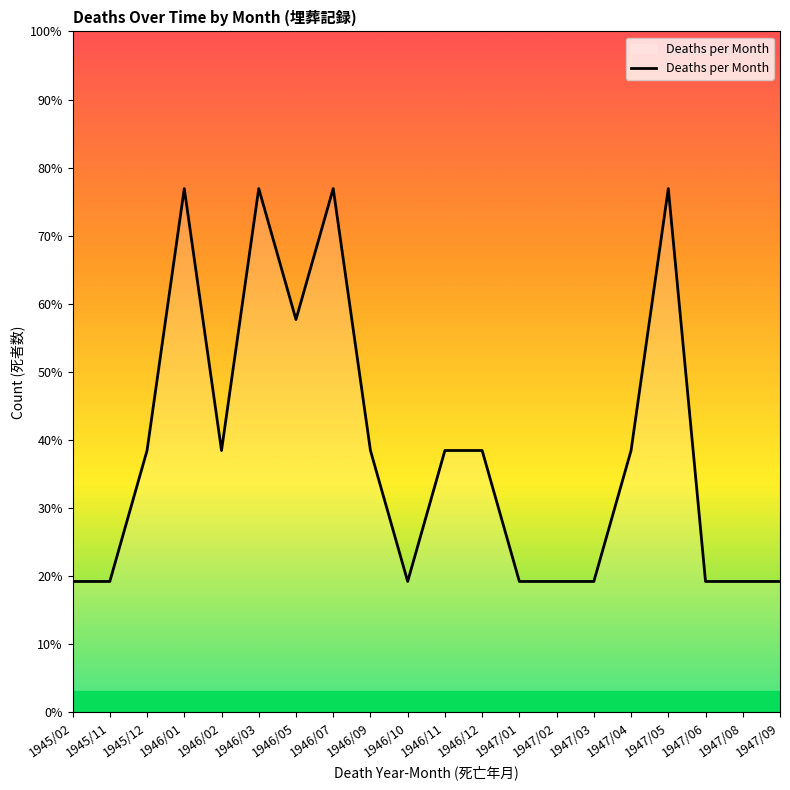

Does the chart have visible grid lines?

No